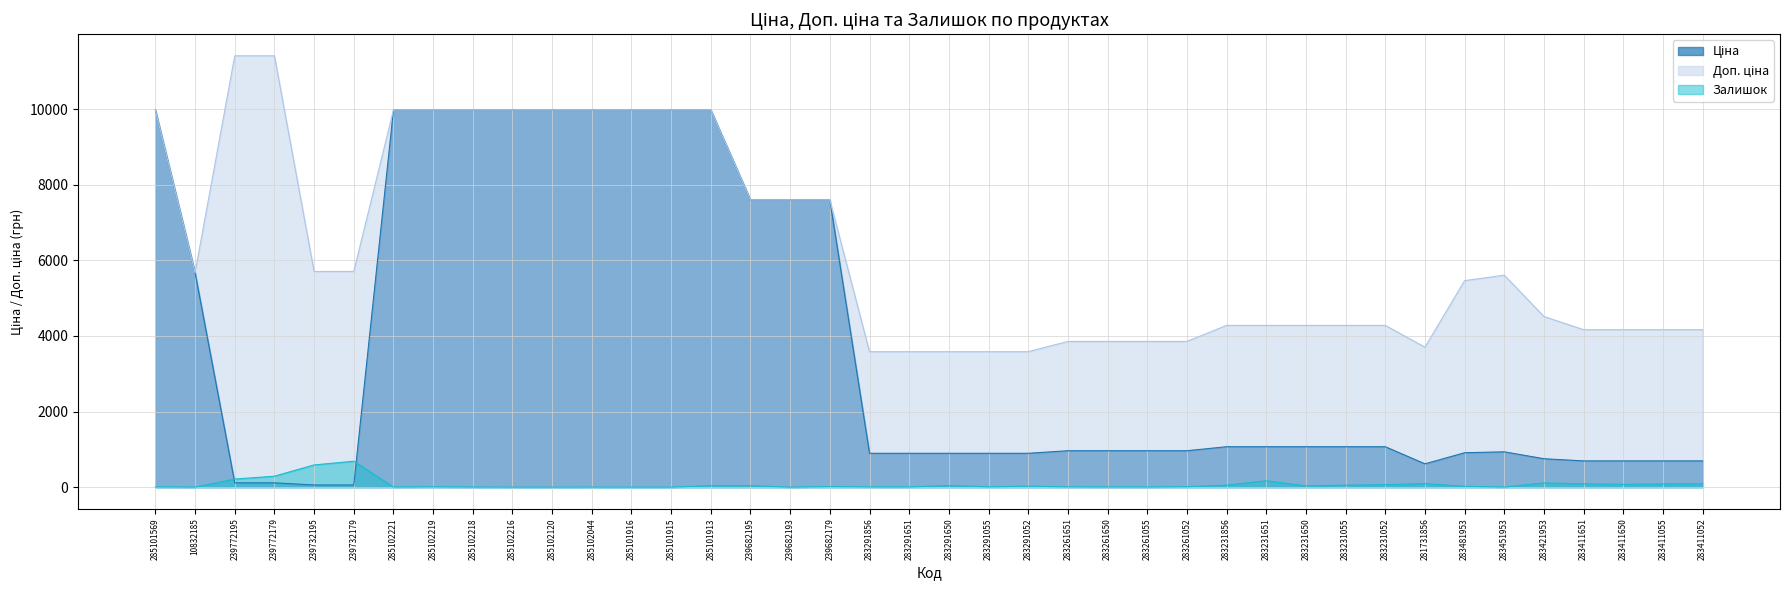

What is the difference between the maximum and minimum values in the Залишок series?

686.0